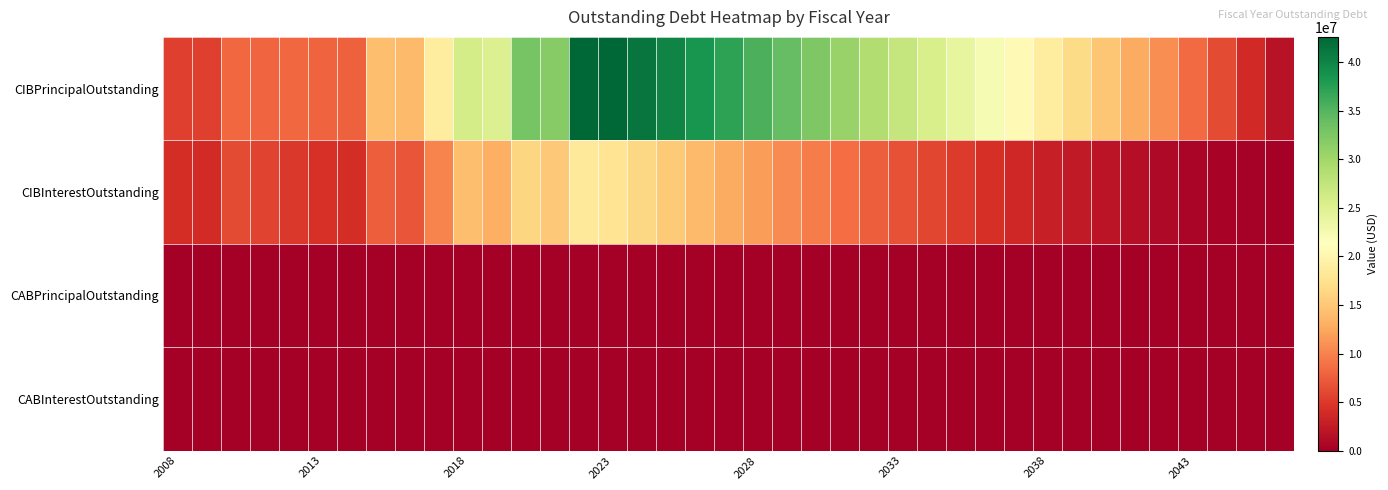

Which label corresponds to the smallest value in the chart?

2008